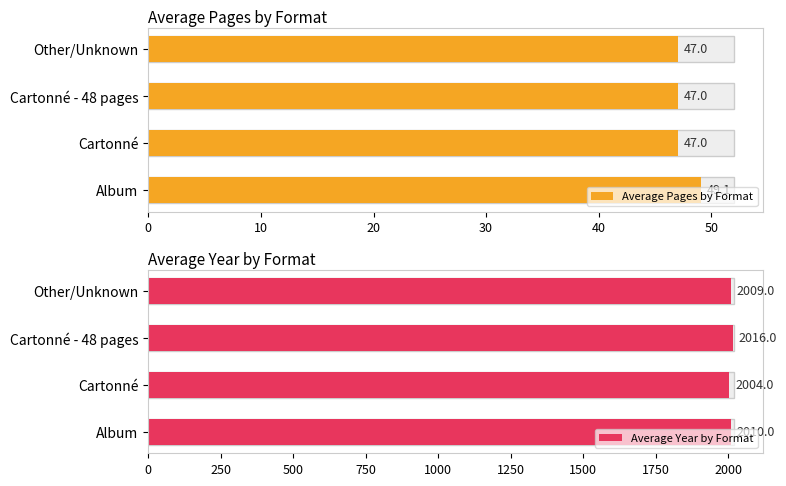

What is the difference between the highest and lowest values at Album?

1960.9